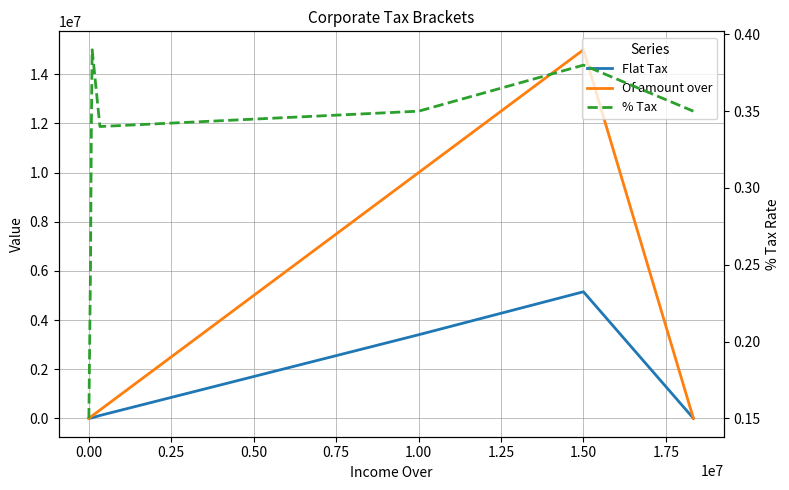

Does the chart display data point markers on the line(s)?

No